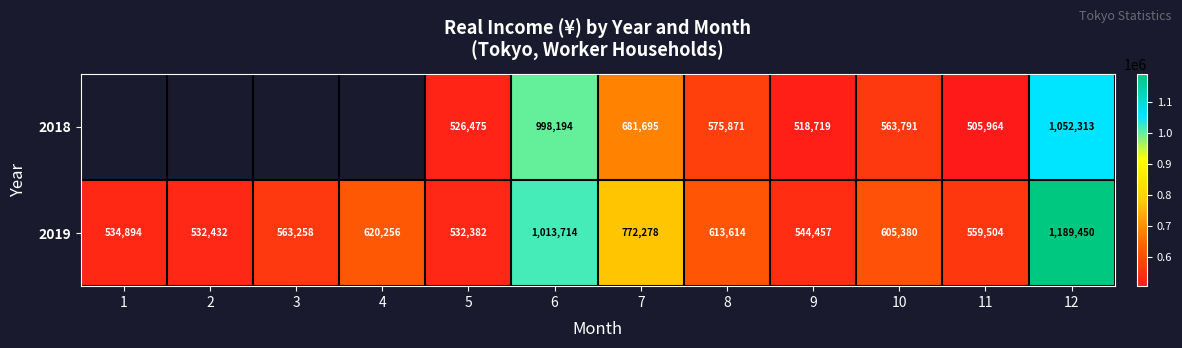

At which label does 2019 first exceed 605380?

4